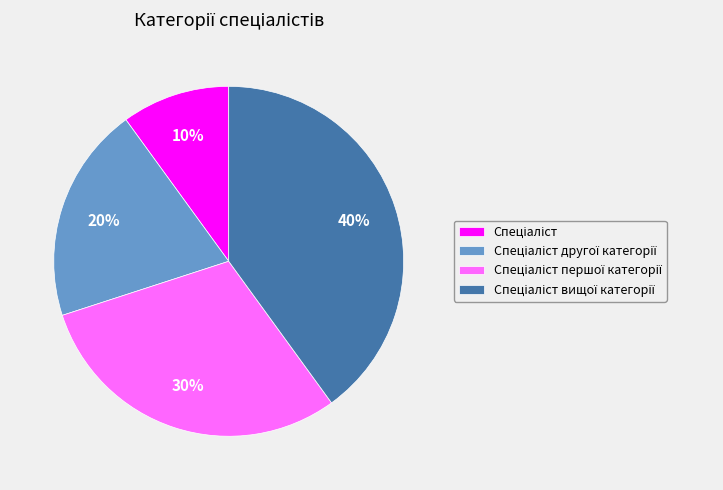

To the nearest percent, what is the average slice percentage?

25%